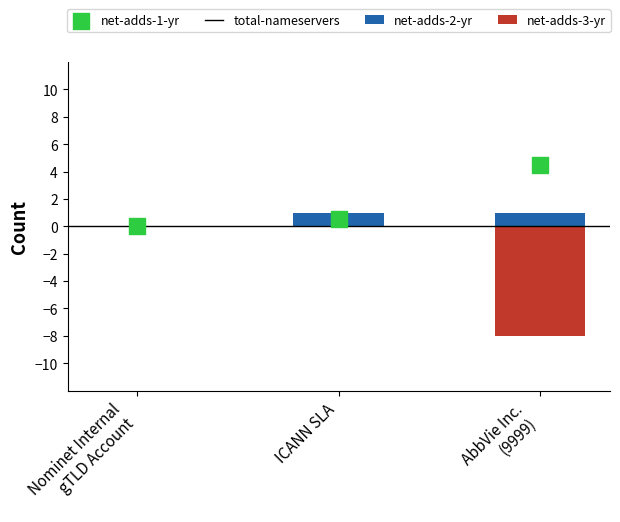

Which series contains the lowest Y value?

total-nameservers